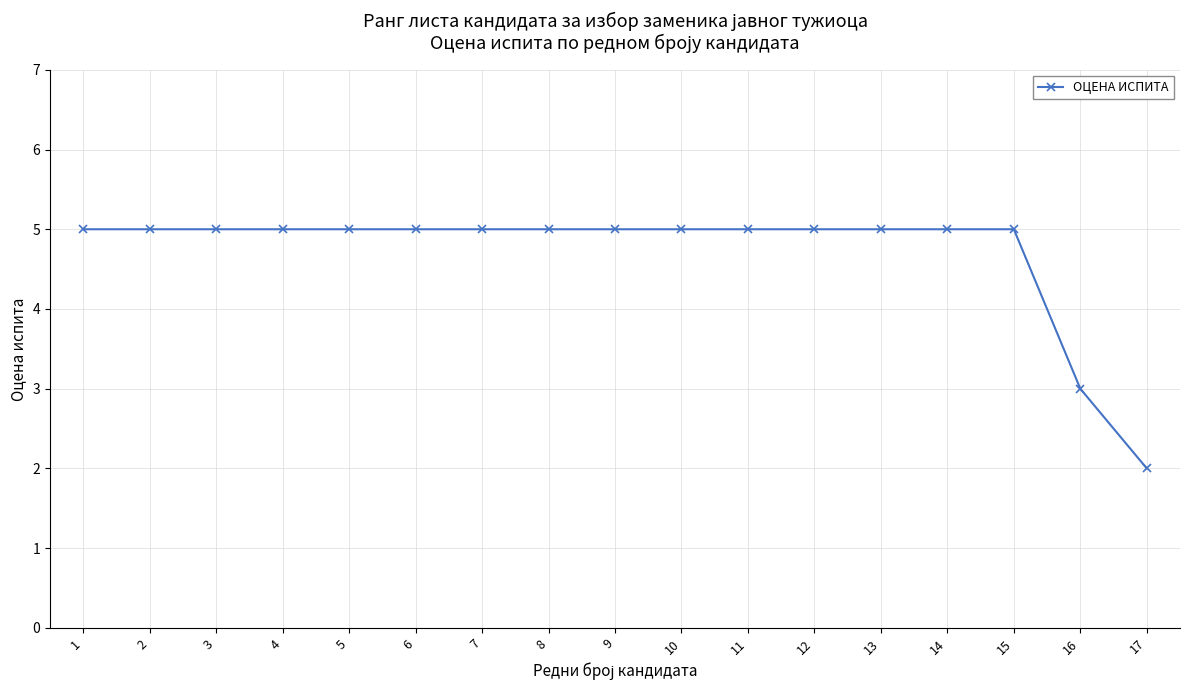

Reading left to right, transcribe all the data shown in this chart.

5	5	5	5	5	5	5	5	5	5	5	5	5	5	5	3	2